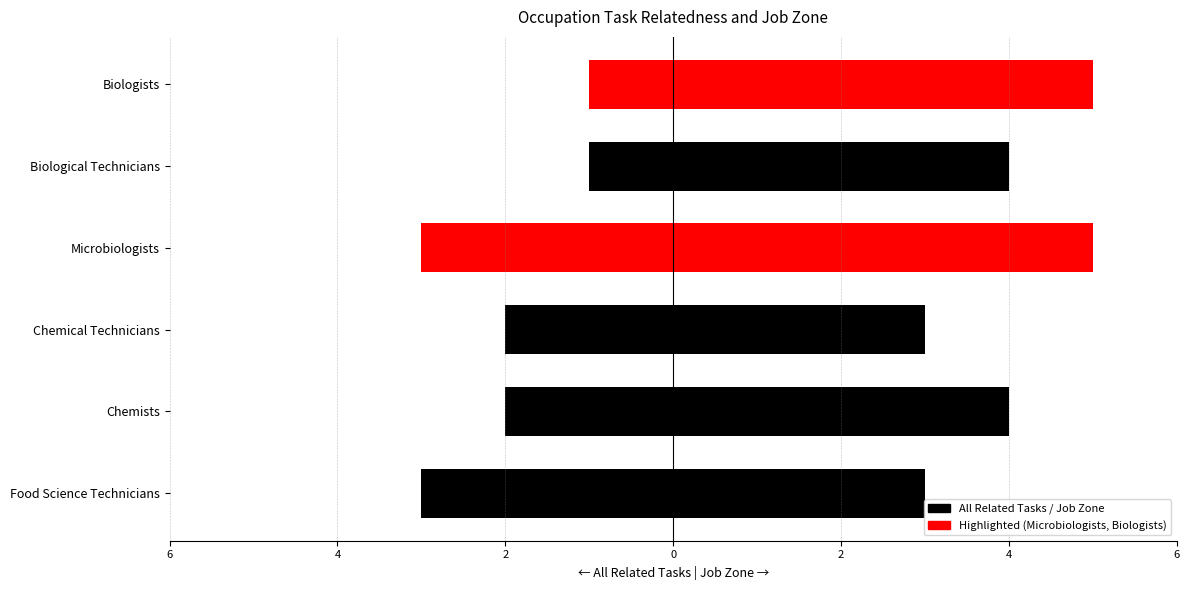

At how many categories does at least one series exceed 1?

6